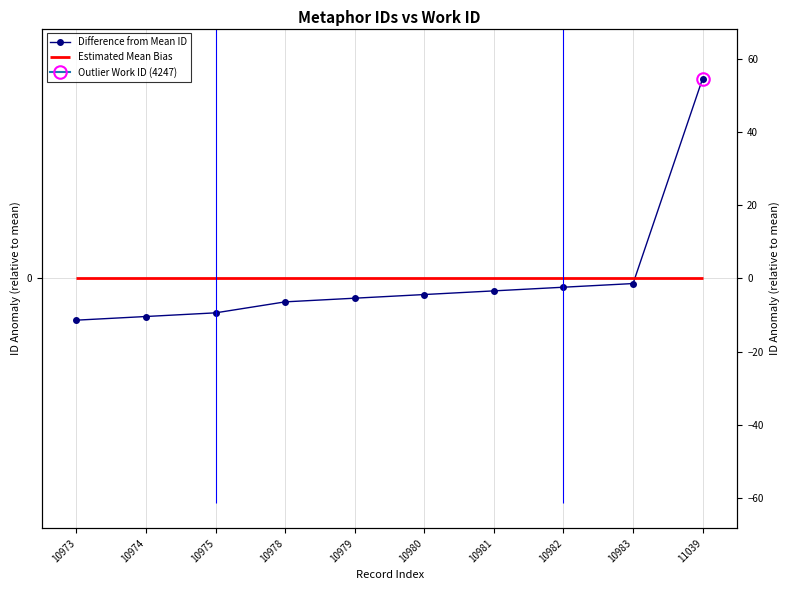

At which category does the chart reach its peak across all series?

11039